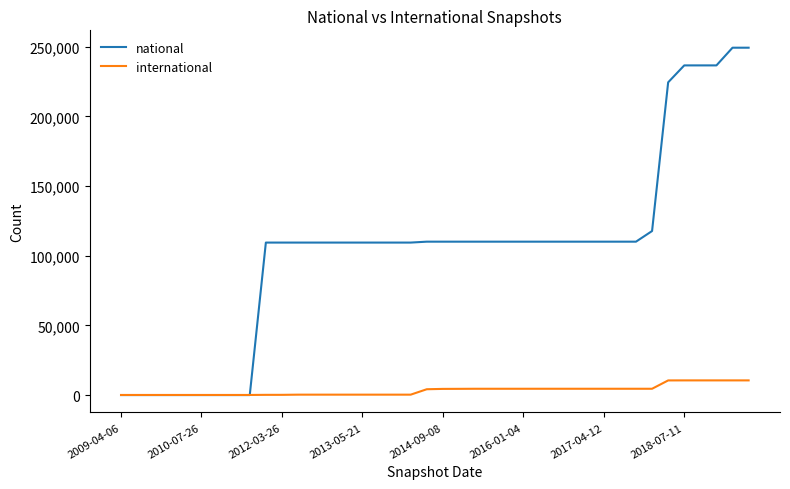

List the series in order of their overall mean, lowest first.

international, national